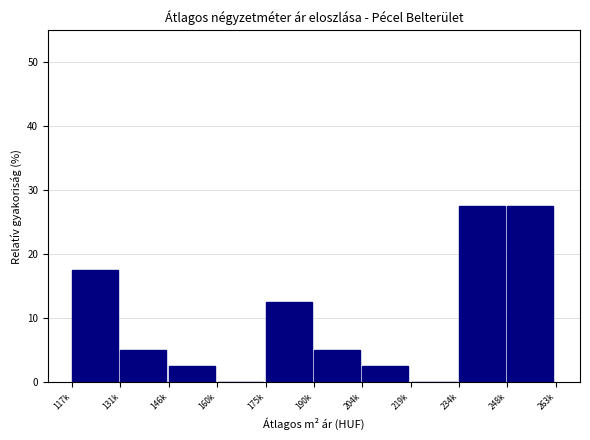

Reading right to left, what are all the values shown in this chart?

248k=27.5	234k=27.5	219k=0.0	204k=2.5	190k=5.0	175k=12.5	160k=0.0	146k=2.5	131k=5.0	117k=17.5